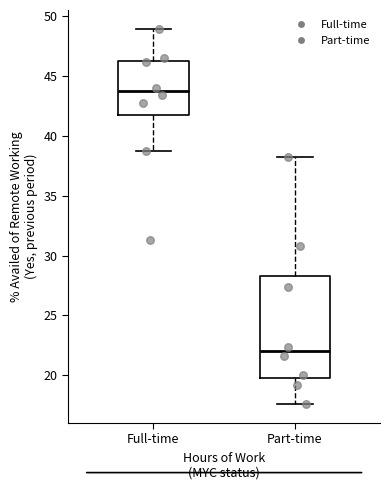

Where is the upper edge of the box for Full-time on the y-axis? The values are not printed on the chart, so give them approximately, as read against the axis.

46.0